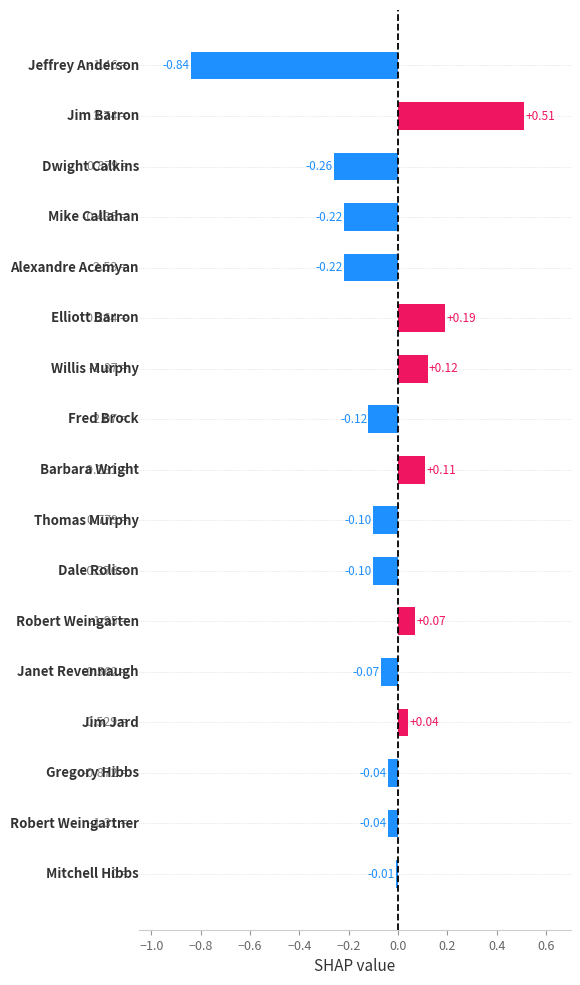

What is the sum of all values?

-1.0